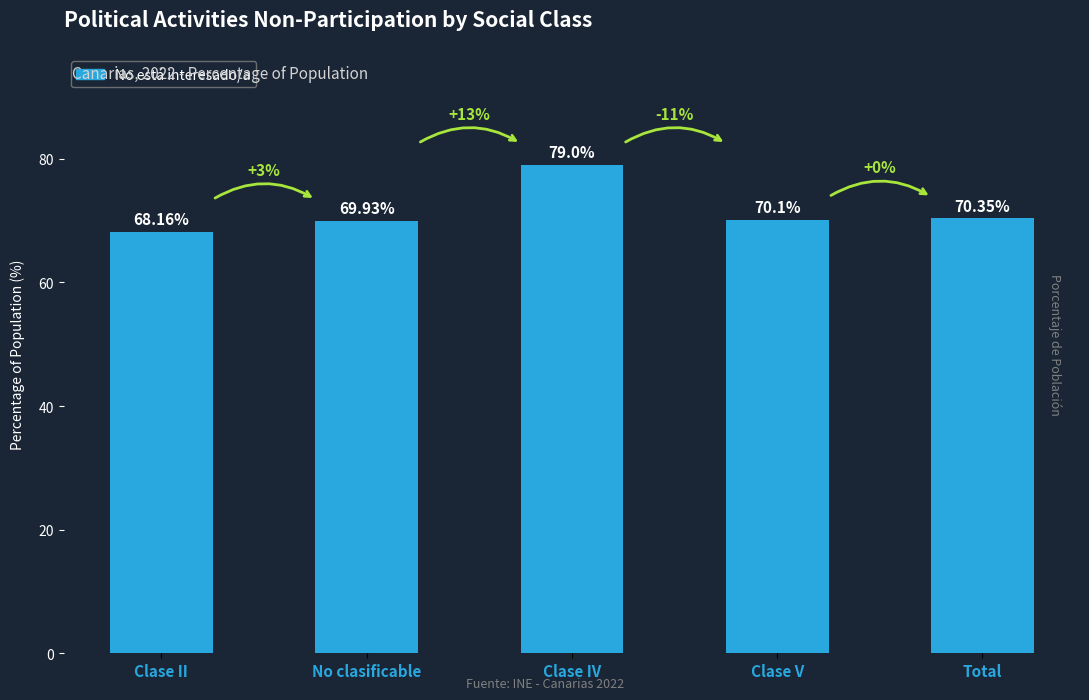

What is the change in value from No clasificable to Total?

+0.4